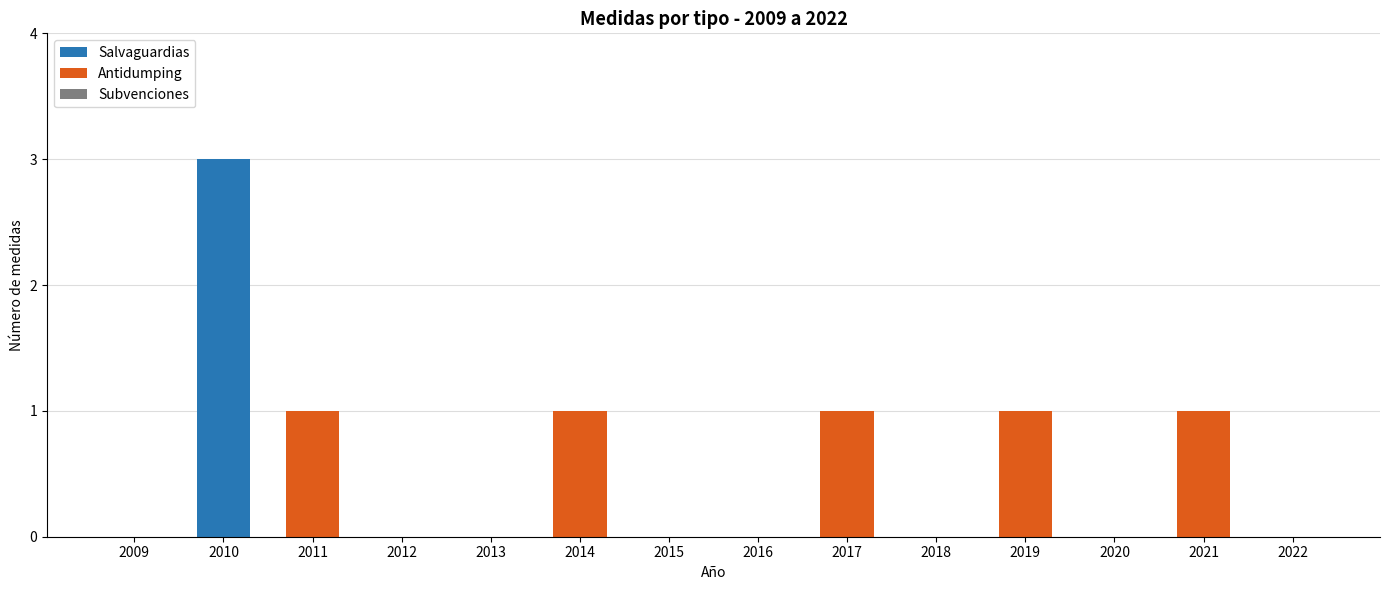

The value of Salvaguardias at 2009 is 0. True or false?

True